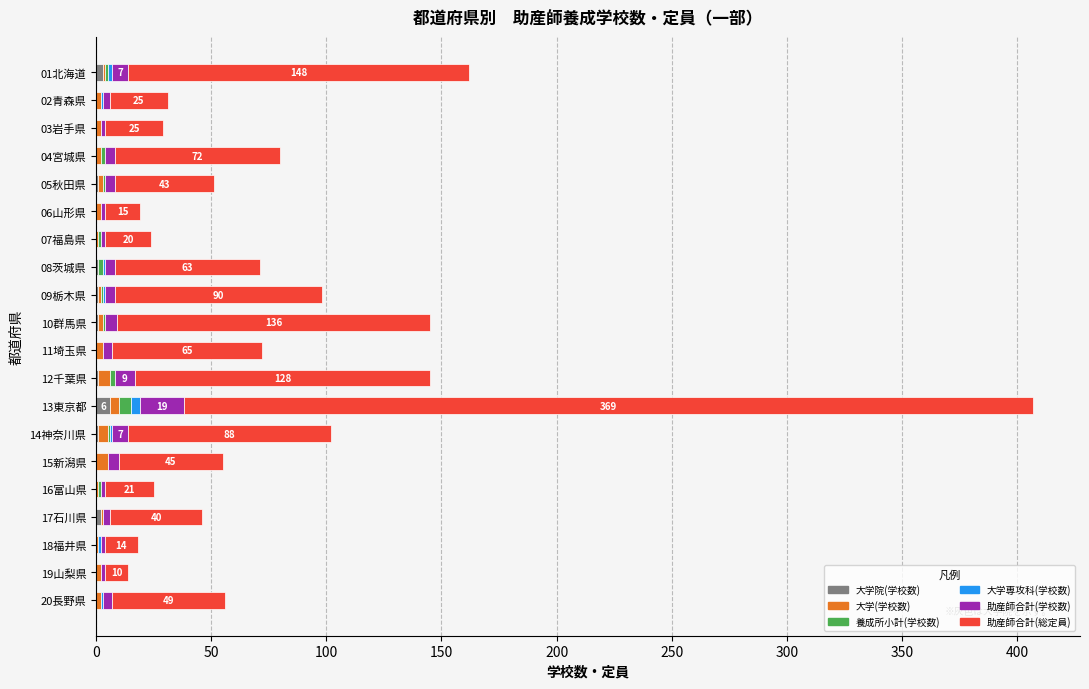

At which category is the sum across all series the highest?

13東京都